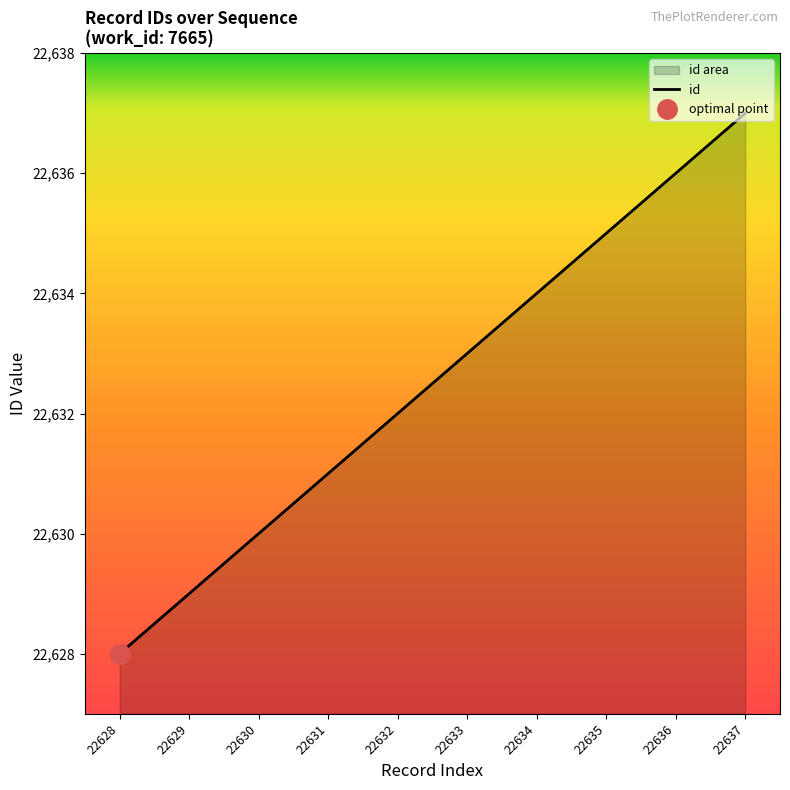

List the labels in order of value, smallest first.

22628, 22629, 22630, 22631, 22632, 22633, 22634, 22635, 22636, 22637